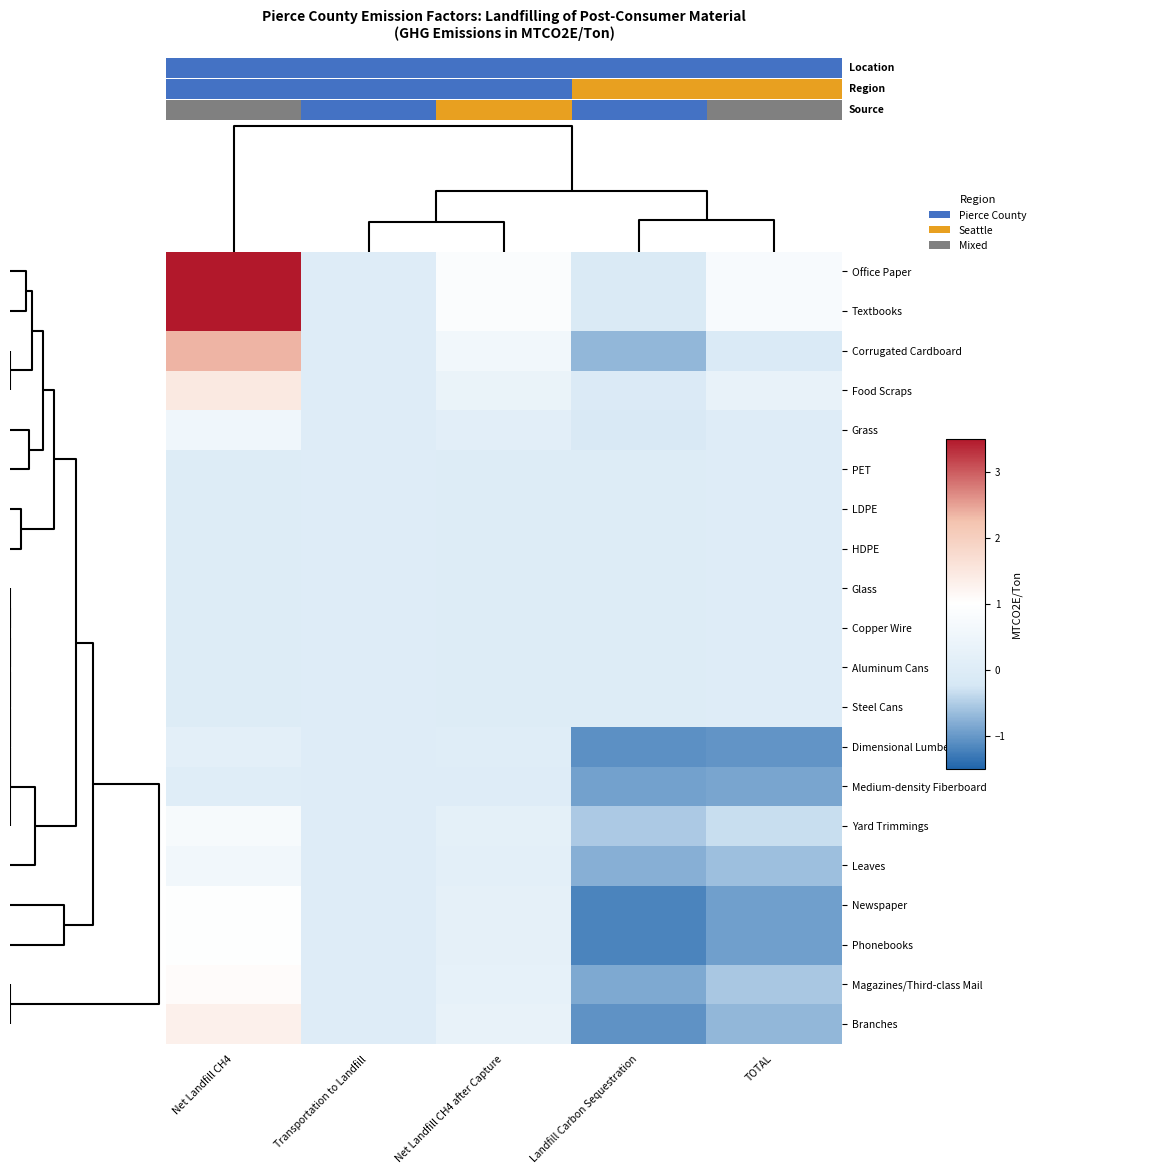

What is the maximum value shown in the chart?

3.5